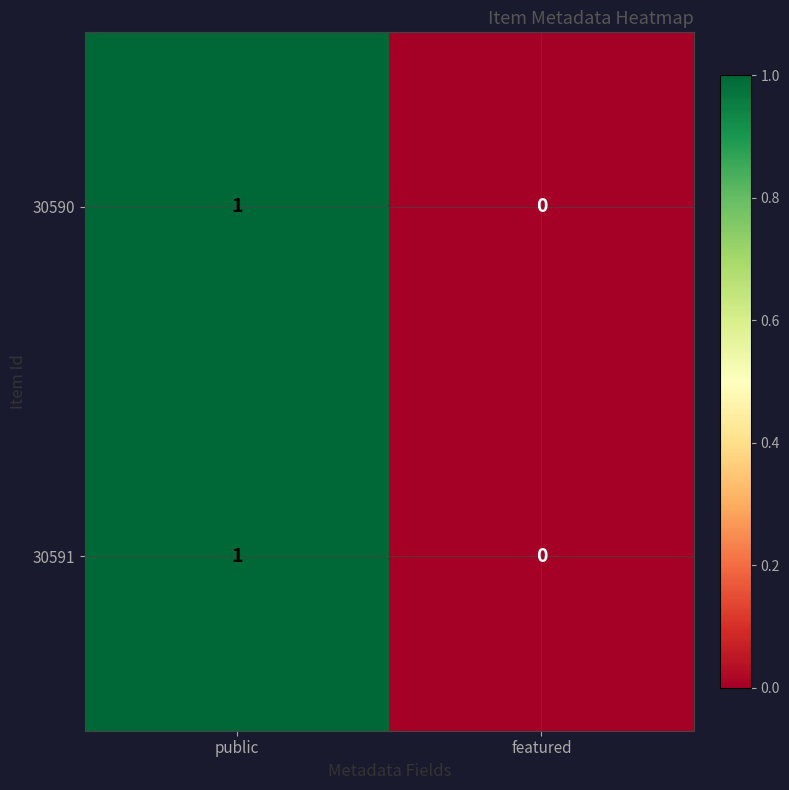

Where is 30590 nearest to the value 0?

featured